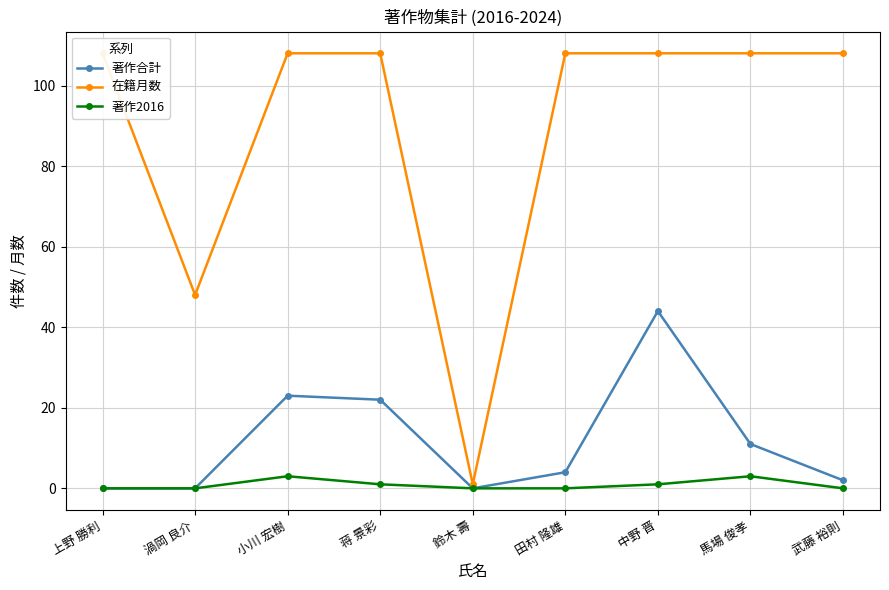

Reading left to right, what are all the values shown in this chart?

著作合計: 0	0	23	22	0	4	44	11	2
在籍月数: 108	48	108	108	1	108	108	108	108
著作2016: 0	0	3	1	0	0	1	3	0